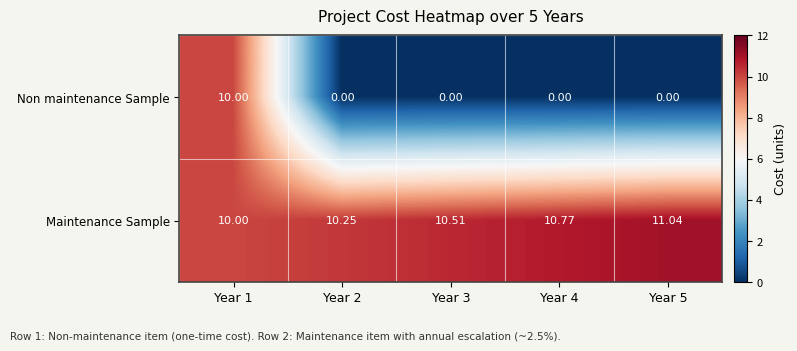

How many data points does each series have?

5